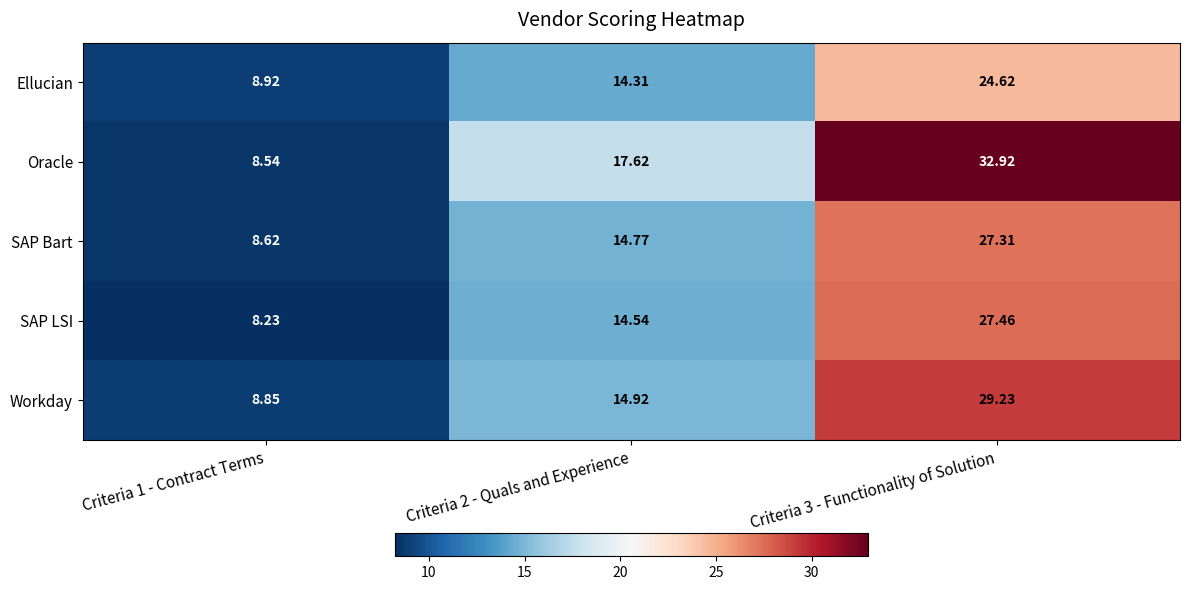

Which series has the widest spread of values?

Oracle